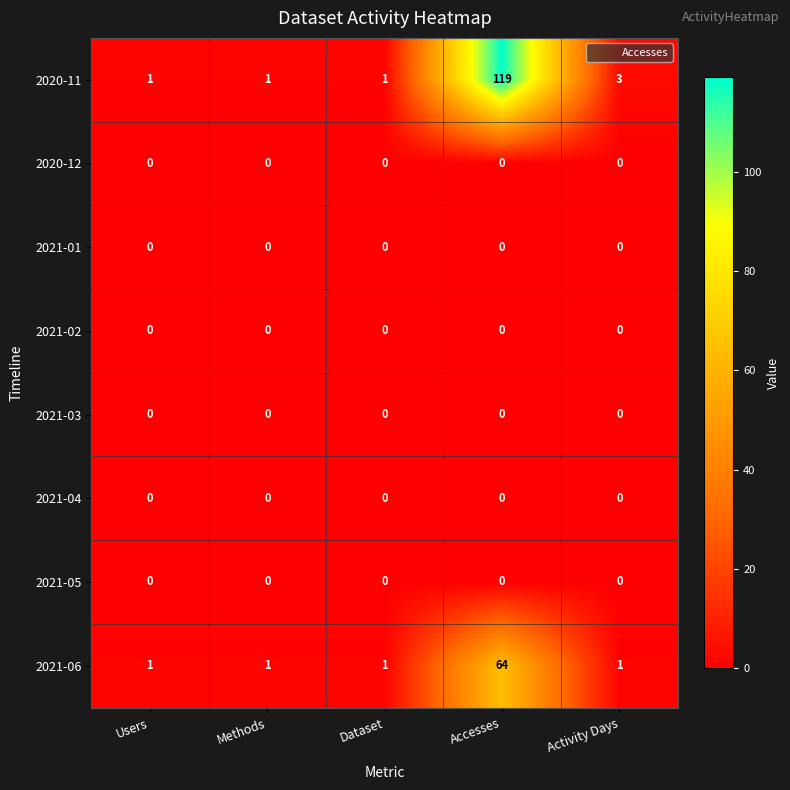

Which category has the highest value across all series?

Accesses